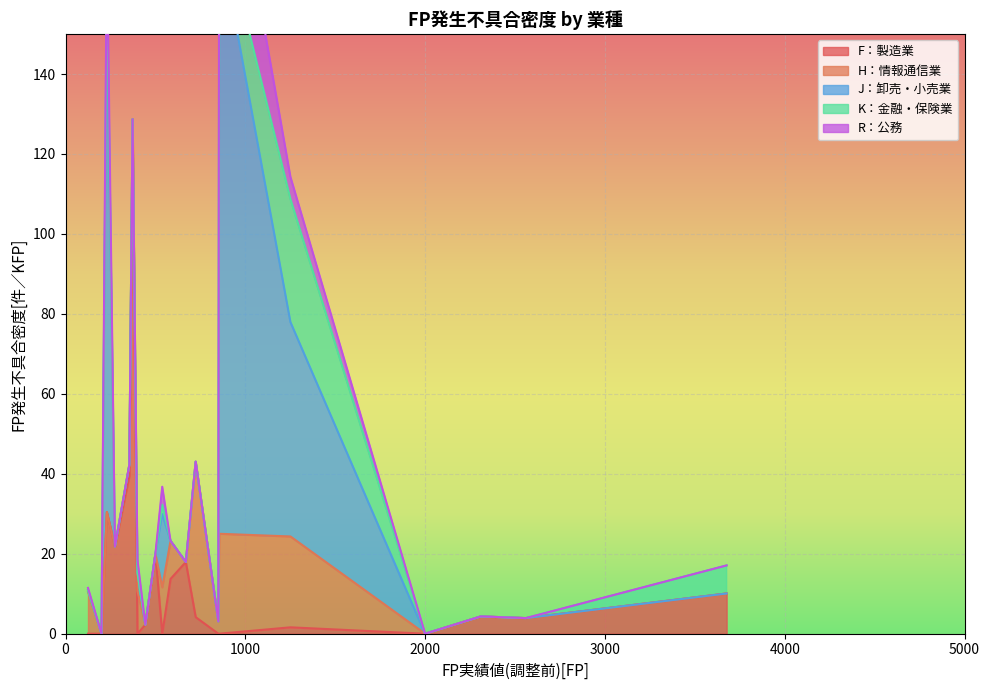

Which category has the highest value in the K：金融・保険業 series?

4